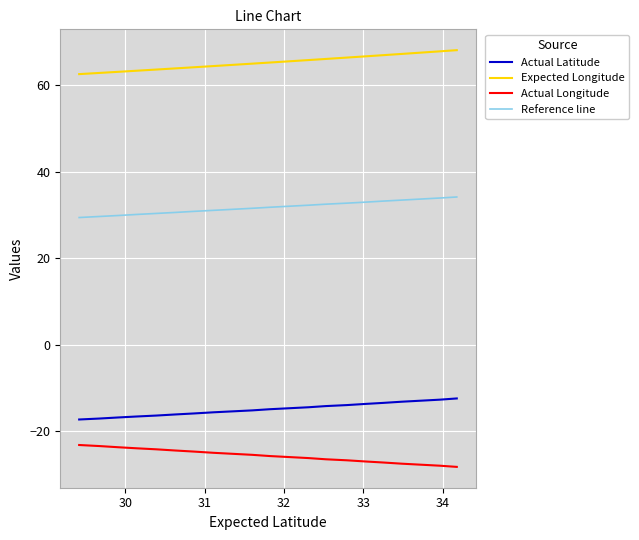

How many lines are shown in the chart?

4